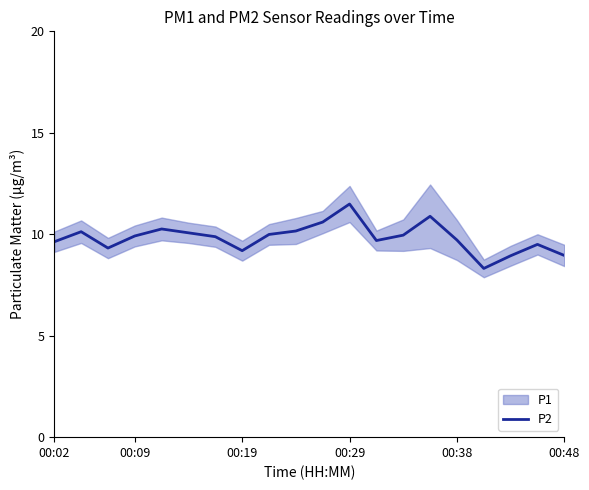

Which category has the highest value in the P2 series?

00:29